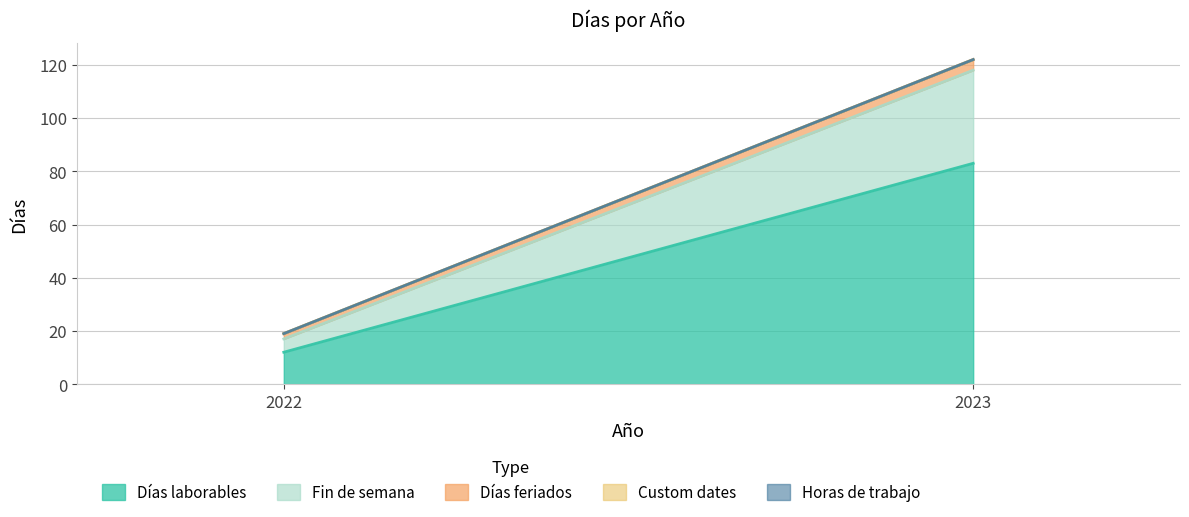

Reading left to right, extract all data points from this chart.

Días laborables: 2022=12	2023=83
Fin de semana: 2022=5	2023=35
Días feriados: 2022=2	2023=4
Custom dates: 2022=0	2023=0
Horas de trabajo: 2022=0	2023=0